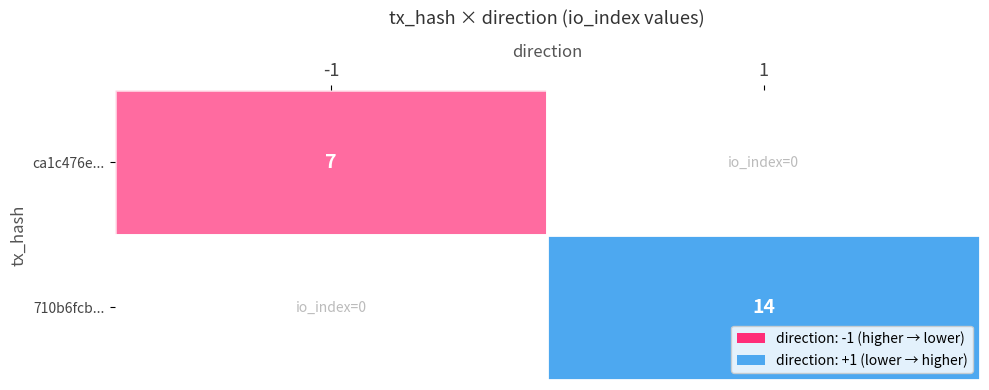

How many series are shown in this chart?

2